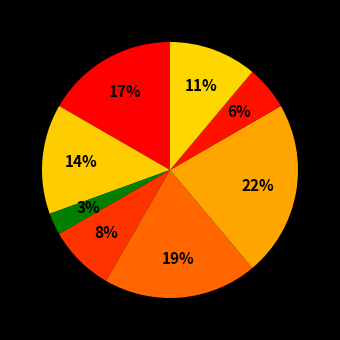

How many segments does this pie chart have?

8